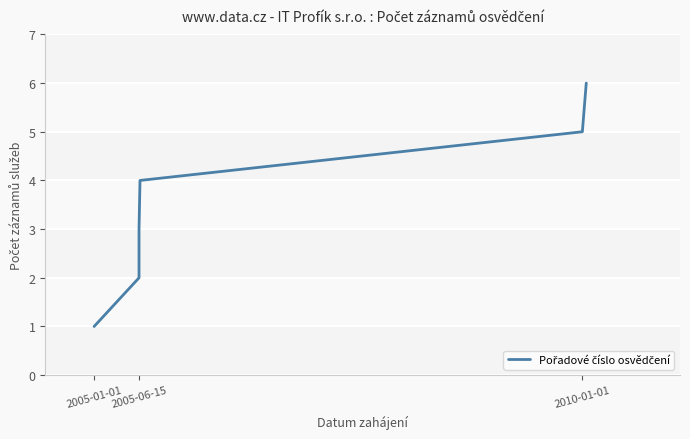

What is the sum of all values?

21